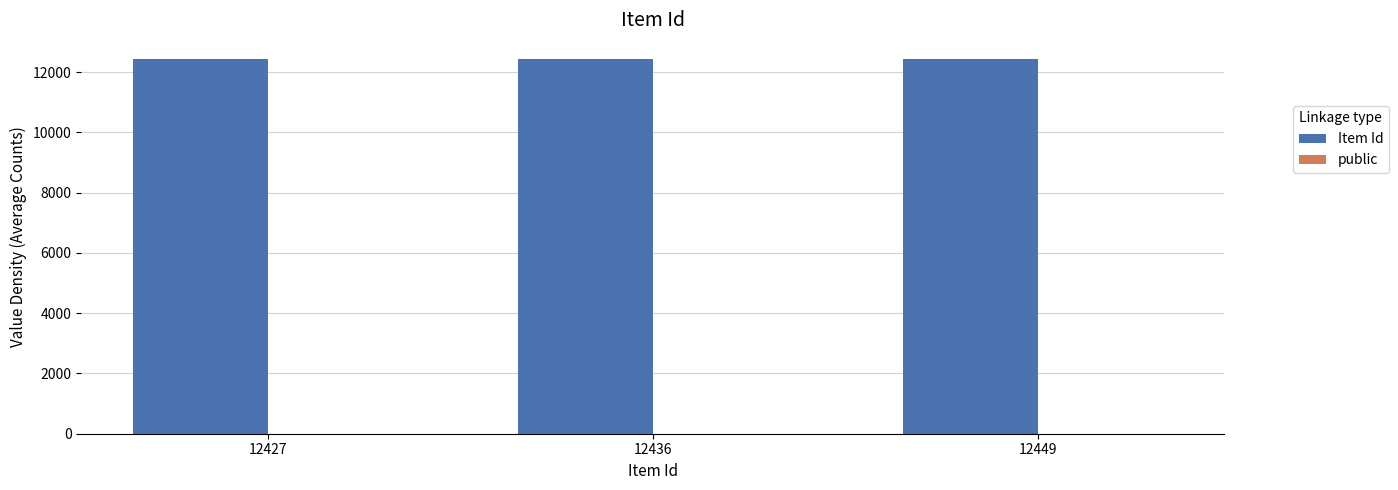

Which series has the largest total across all categories?

Item Id